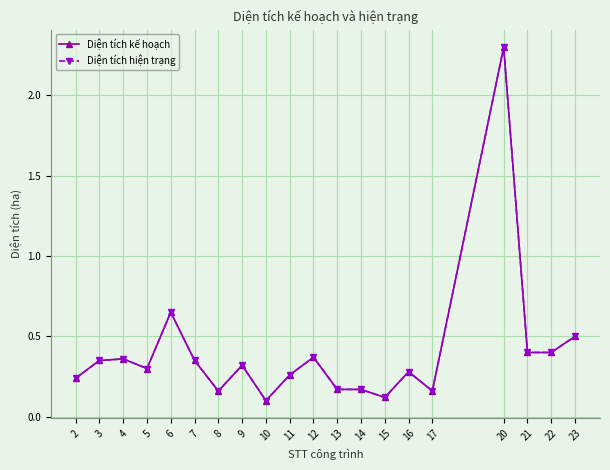

The Diện tích hiện trạng series shows 0.5 at 21. True or false?

False